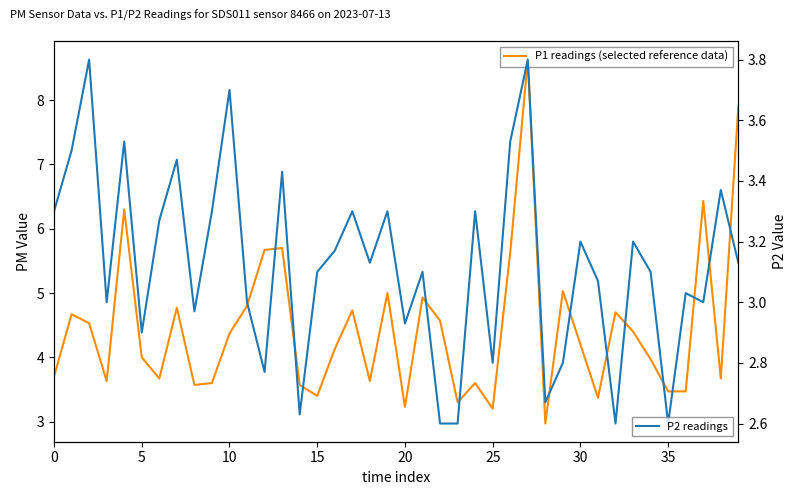

What is the label of the 6th point from the right?

34